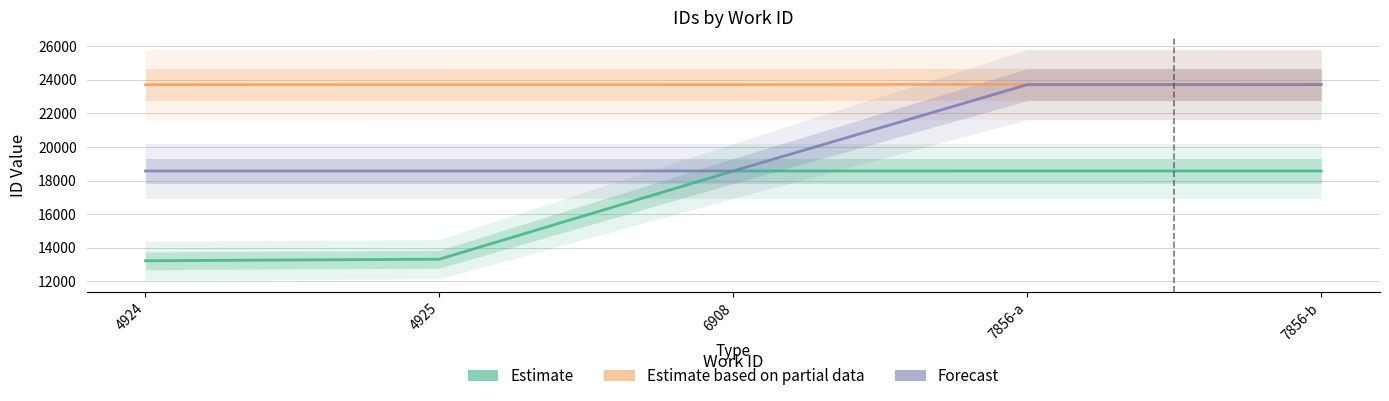

Reading left to right, what are all the values shown in this chart?

Estimate: 13221	13313	18566	18567	18568
Estimate based on partial data: 23705	23709	23710	23723	23729
Forecast: 18566	18567	18568	23705	23709